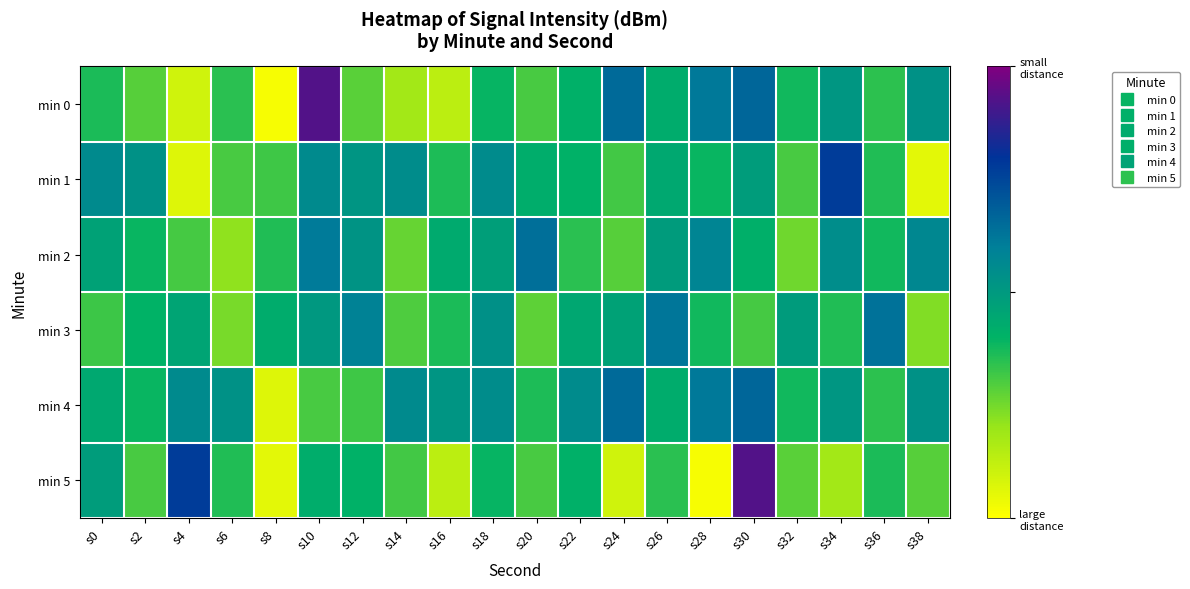

At which category is the sum across all series the highest?

s30